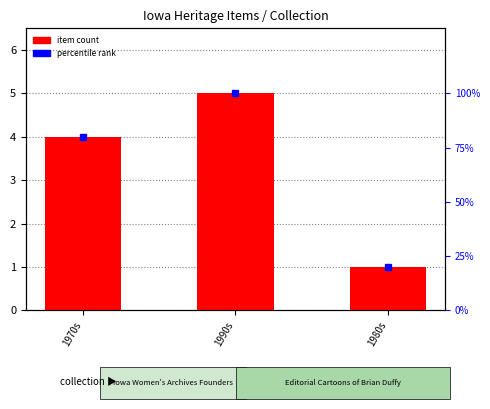

Which label corresponds to the largest value in the chart?

1990s